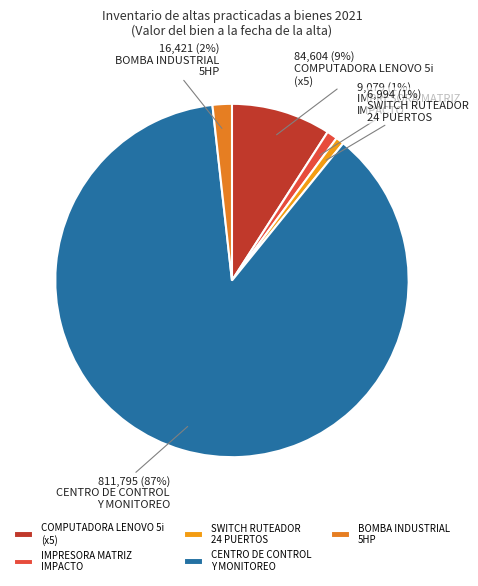

Count the number of slices in the pie.

5